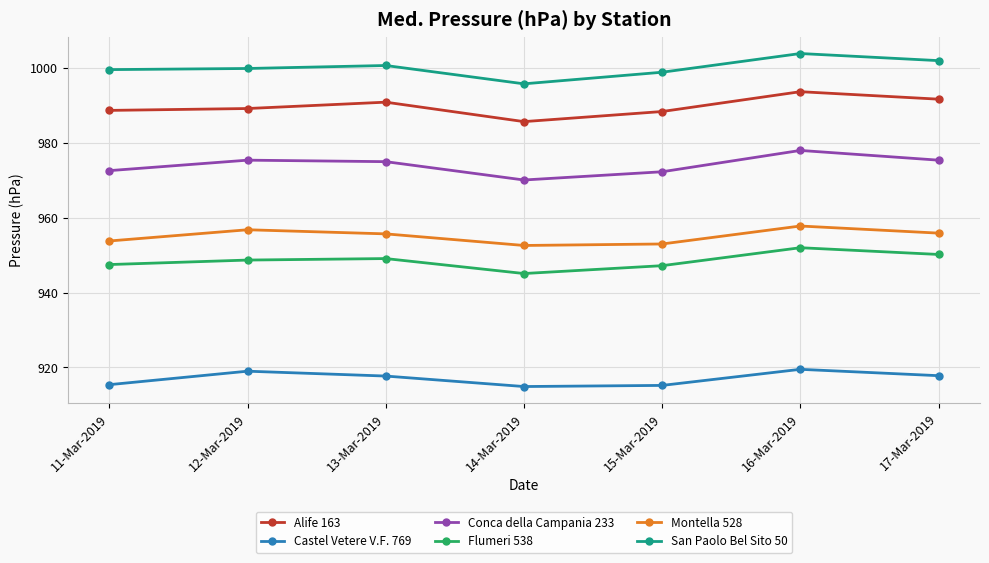

At which category is the sum across all series the highest?

16-Mar-2019